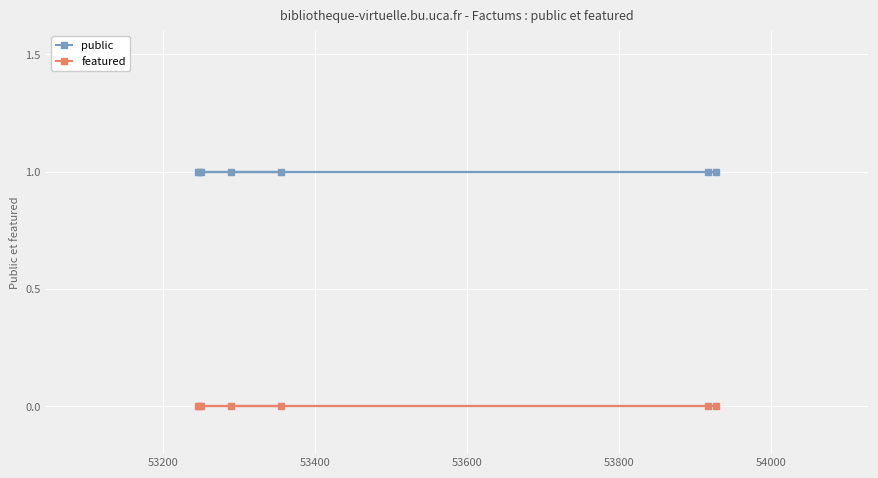

Rank the series by their average value, from highest to lowest.

public, featured